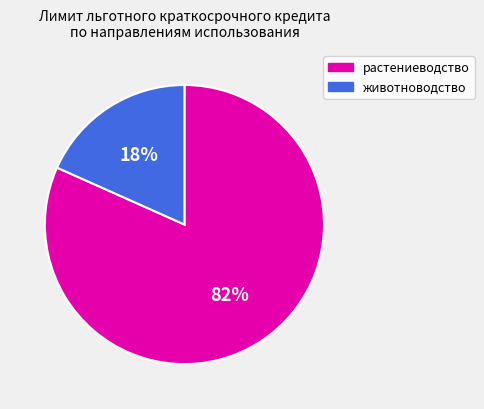

To the nearest percent, what is the average slice percentage?

50%